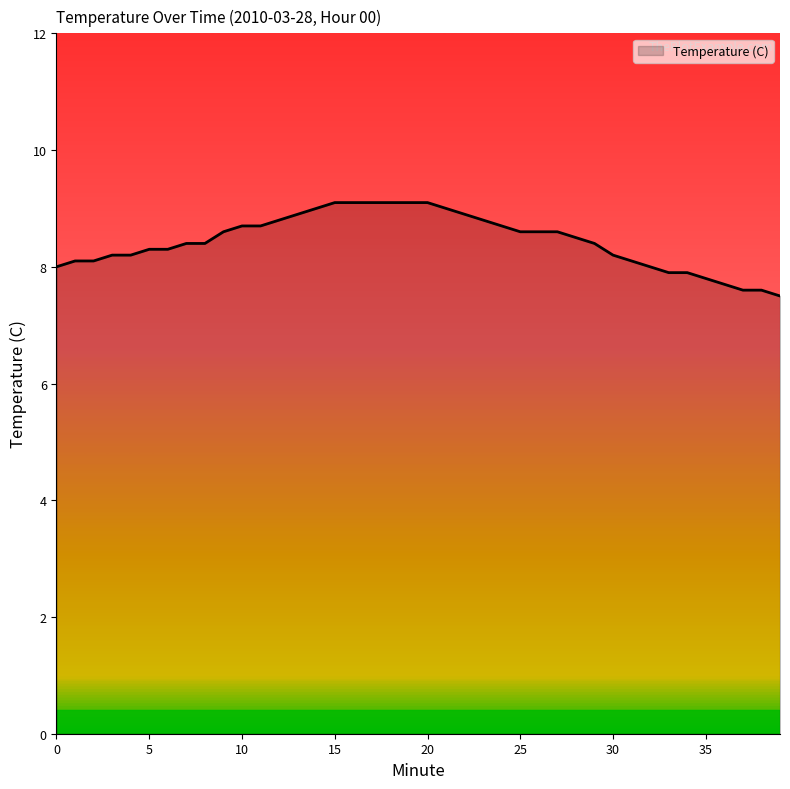

What is the smallest value displayed?

7.5